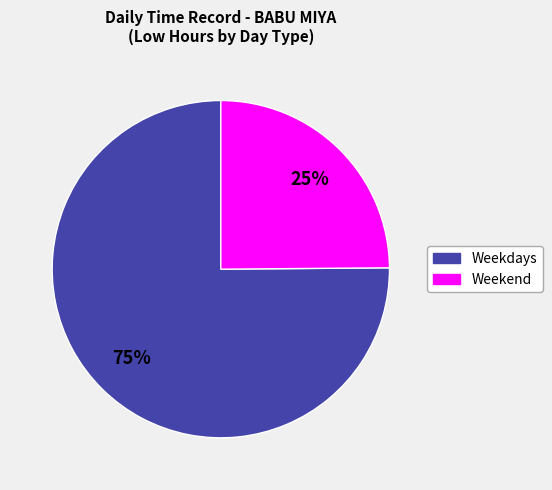

How many segments does this pie chart have?

2